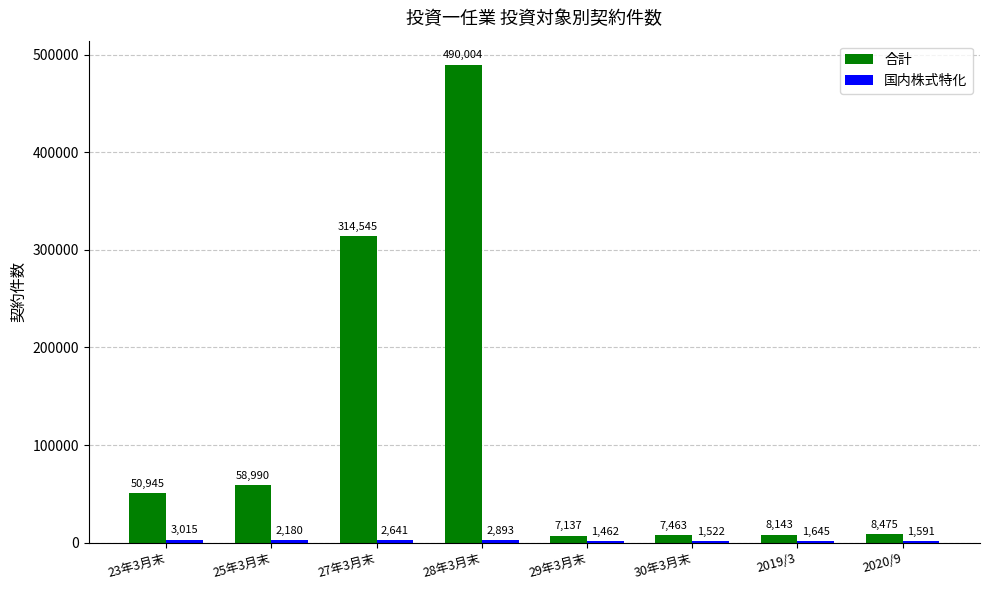

What is the greatest value displayed?

490004